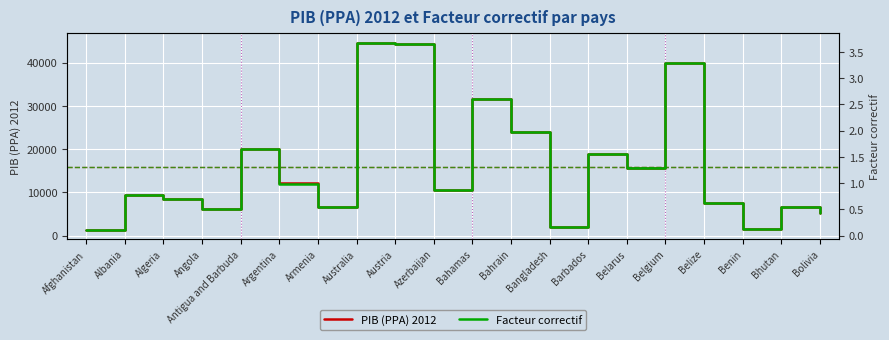

Does the chart display data point markers on the line(s)?

No